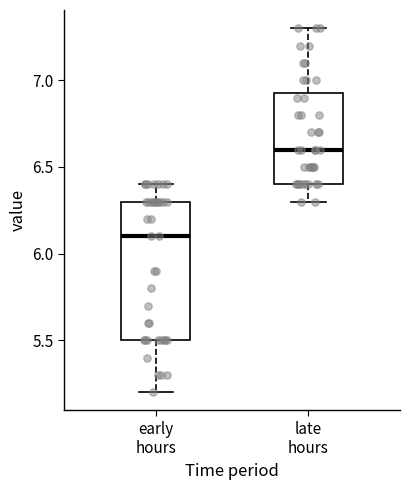

Reading left to right, transcribe this box plot: for each box, give where its median line is, the range the box spans, and where its two whiskers end, as read against the y-axis. The values are not printed on the chart, so give them approximately, as read against the axis.

early hours: median 6.10, box 5.50 to 6.30, whiskers 5.20 to 6.40
late hours: median 6.60, box 6.40 to 6.95, whiskers 6.30 to 7.30